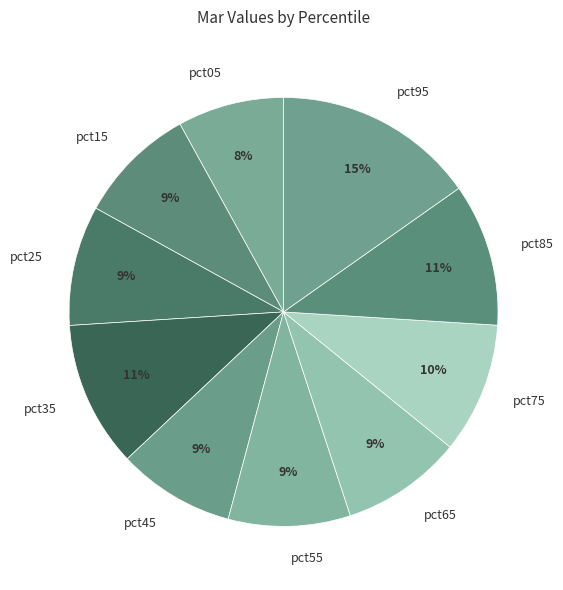

The pct15 slice represents 22% of the pie. True or false?

False